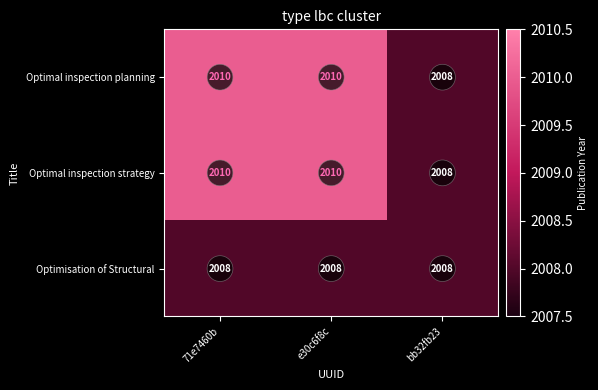

What value does the Optimal inspection strategy series have at 71e7460b?

2010